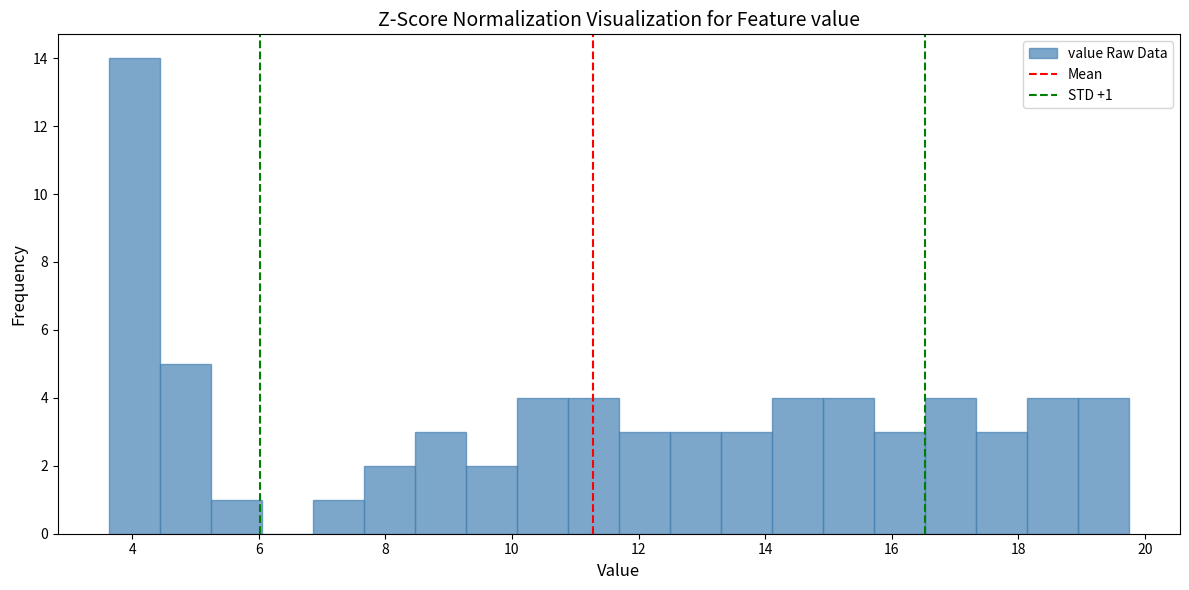

Over which range of the x-axis is the bar tallest?

3.6 to 4.4